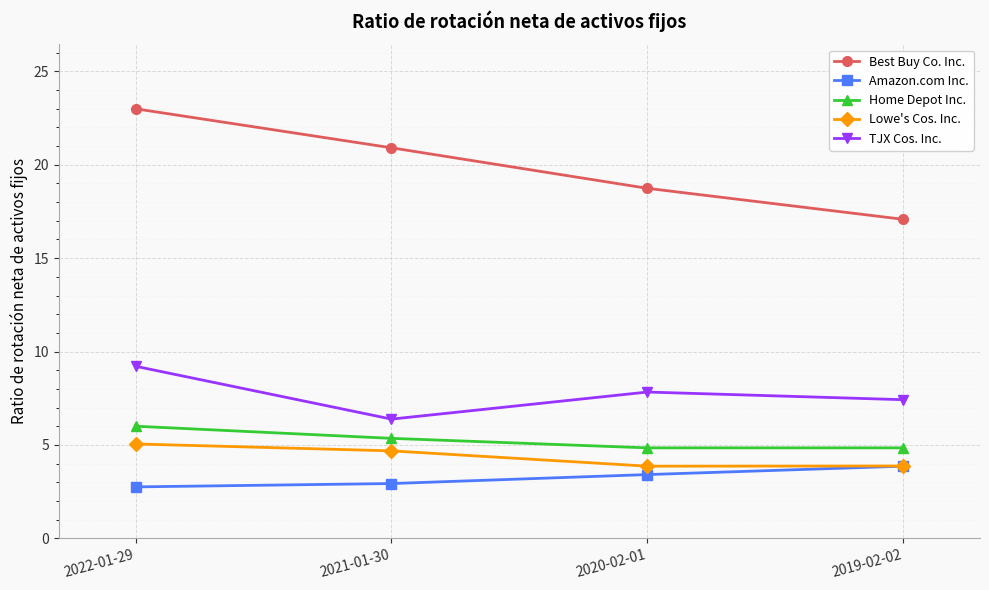

The Best Buy Co. Inc. series shows 17.1 at 2019-02-02. True or false?

True